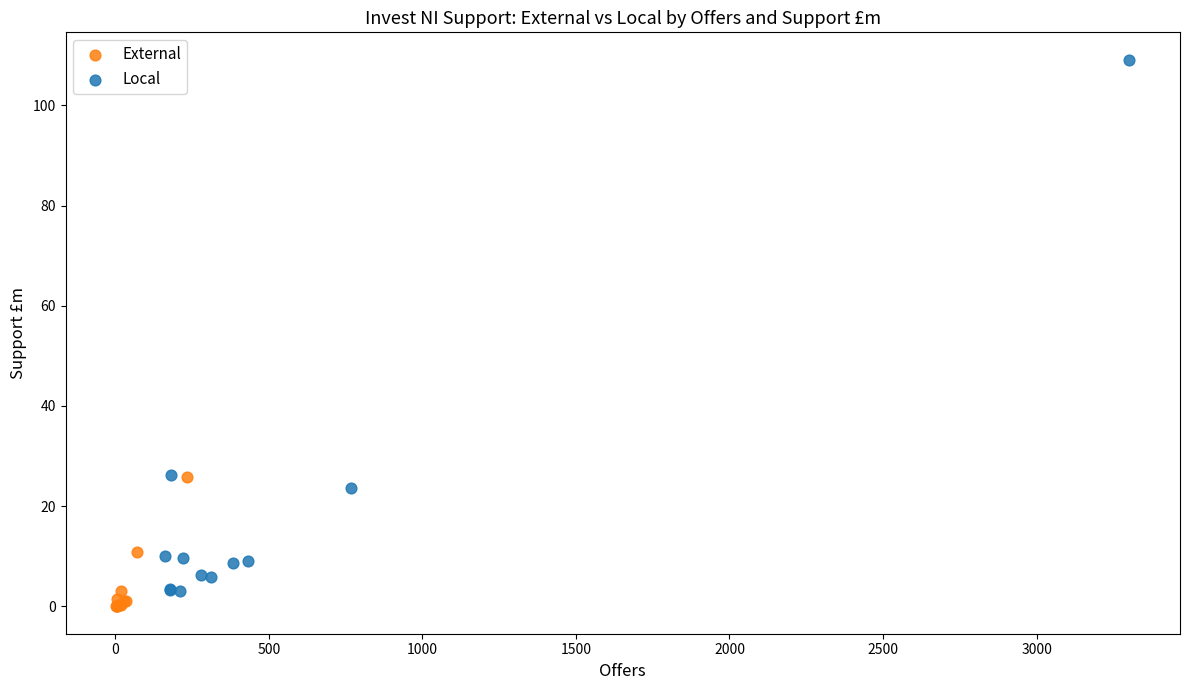

Which series has the largest Y range (max minus min)?

Local